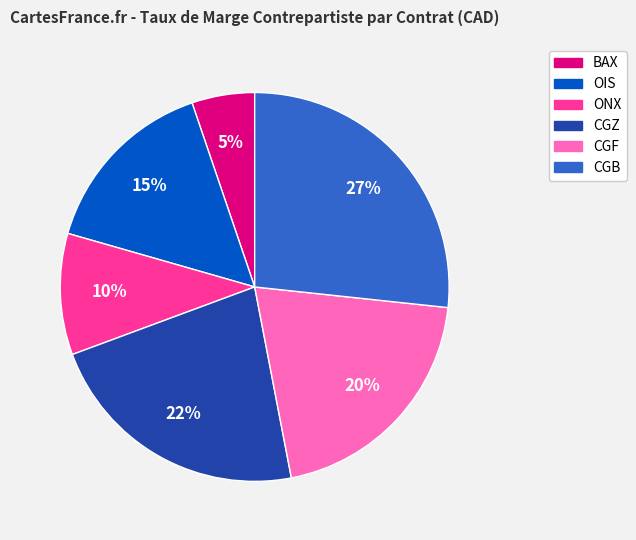

Rank the categories by value from lowest to highest.

BAX, ONX, OIS, CGF, CGZ, CGB